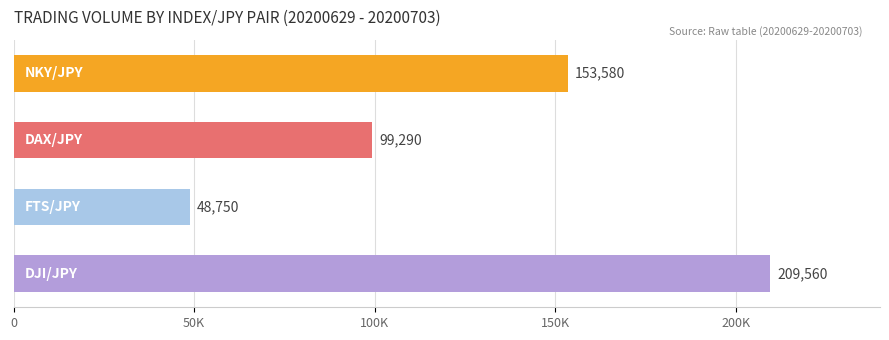

What is the smallest value displayed?

48750